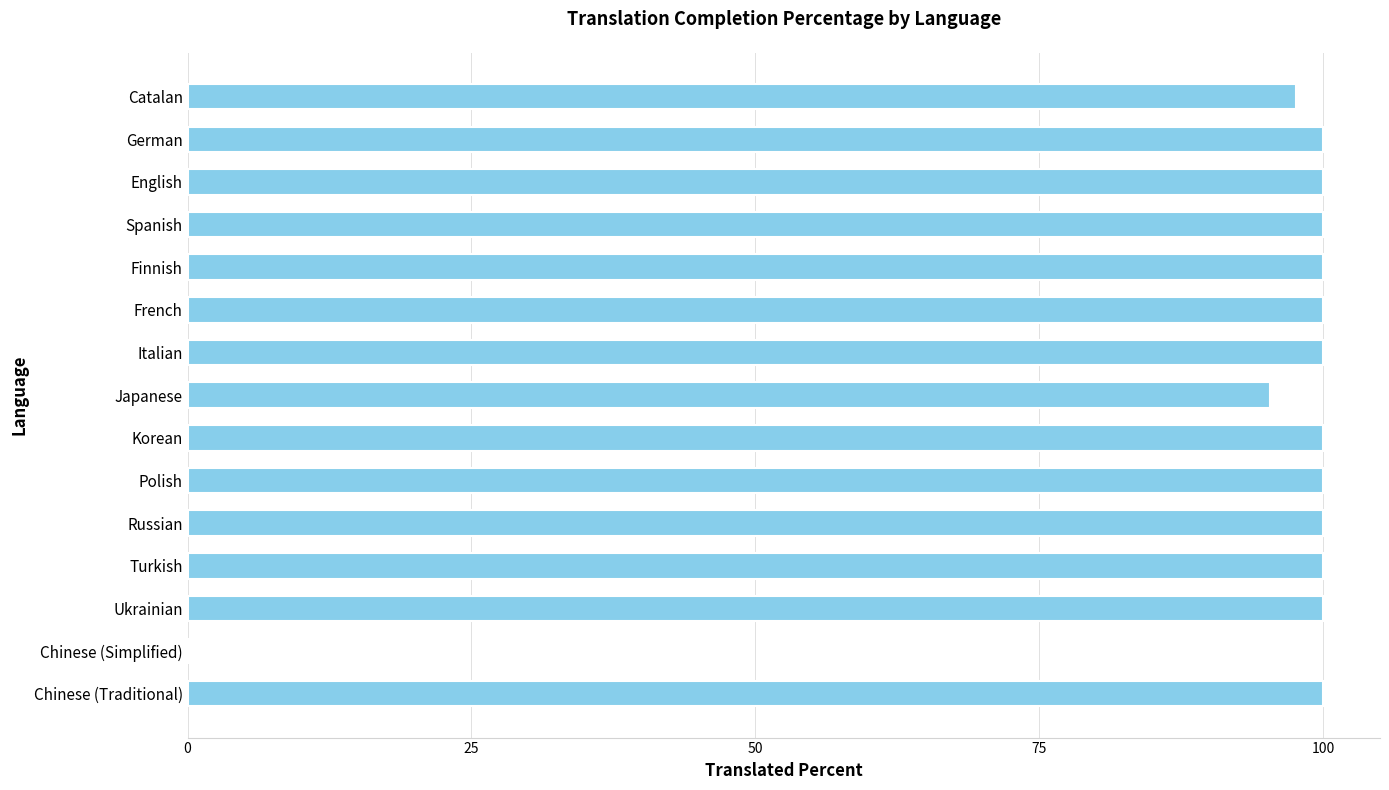

Is it true that the value at French is 50.7?

False